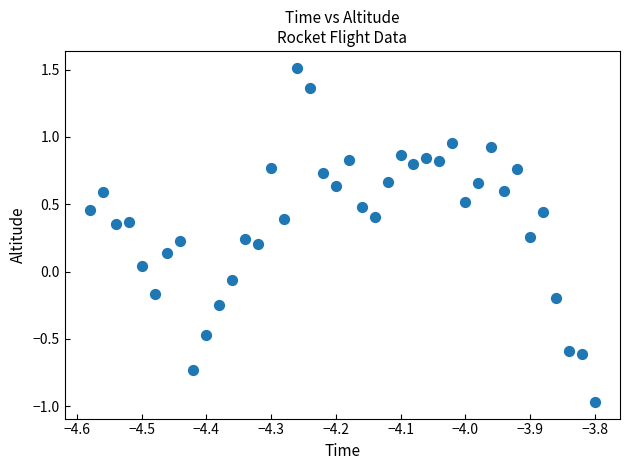

What is the range of Y values (max minus min)?

2.5